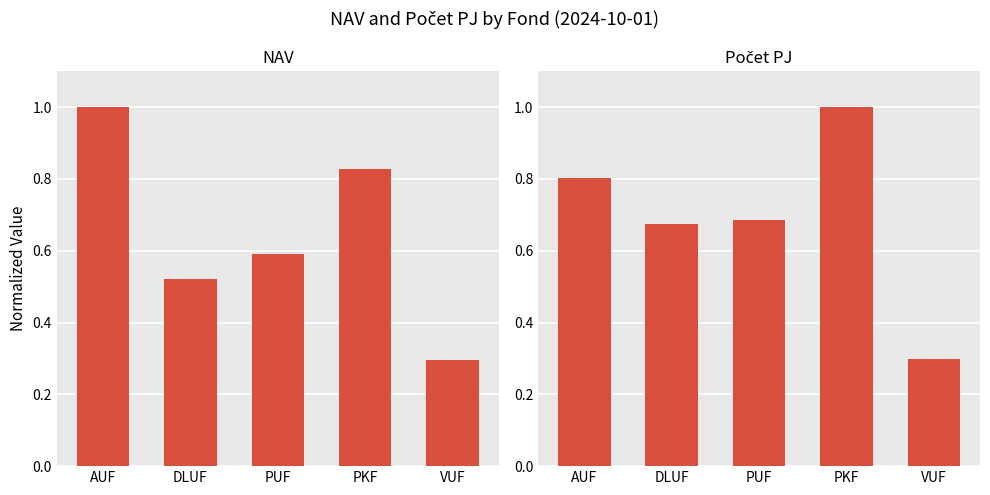

Which category has the highest value across all series?

AUF